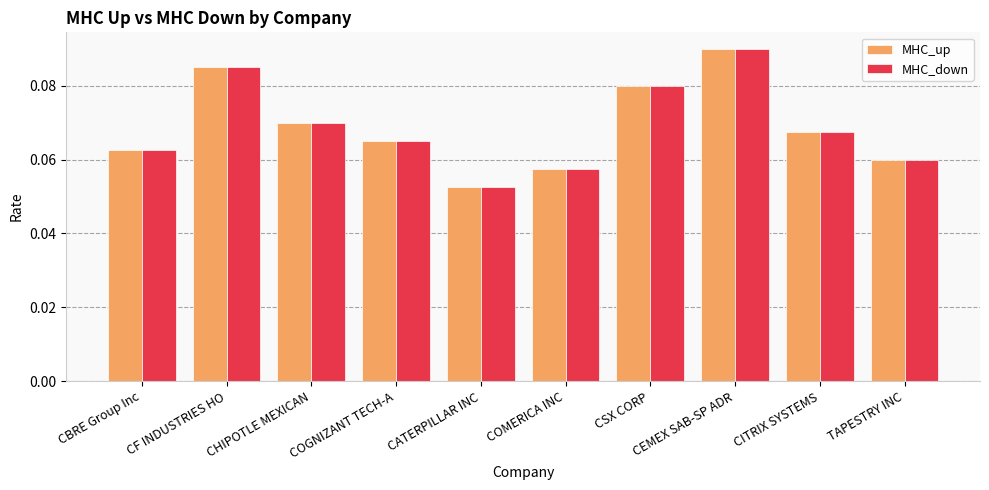

At which category does the chart reach its minimum across all series?

CATERPILLAR INC